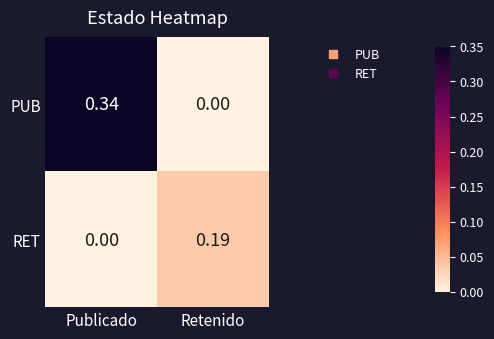

How many series are shown in this chart?

2